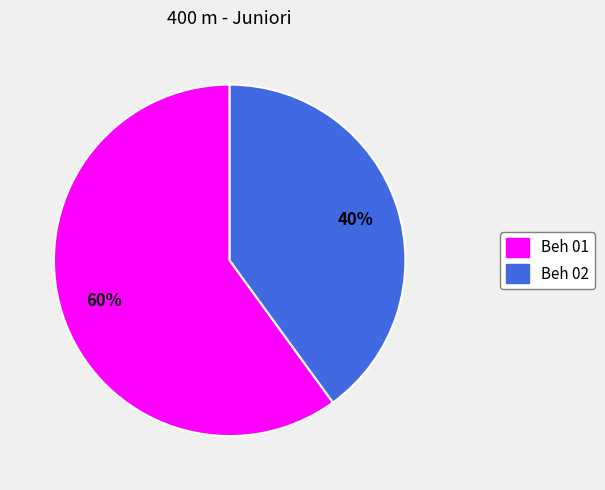

To the nearest percent, what percentage of the pie is Beh 01?

60%